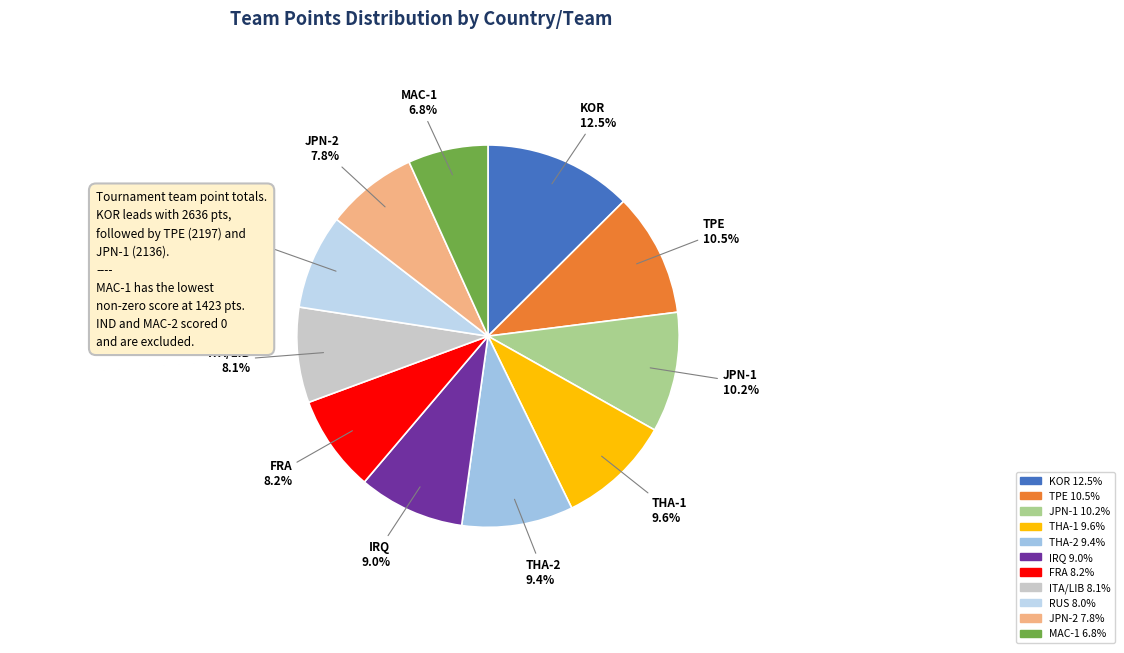

Count the number of slices in the pie.

11